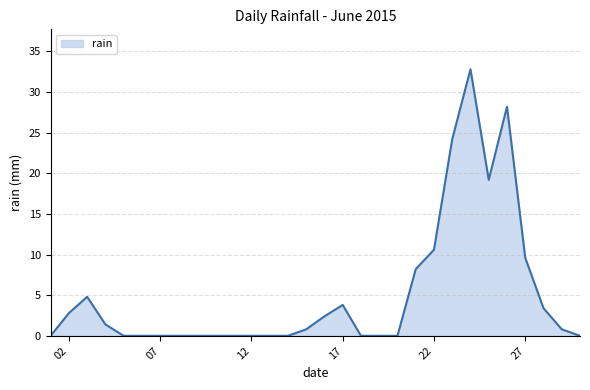

What is the sum of all values?

153.0